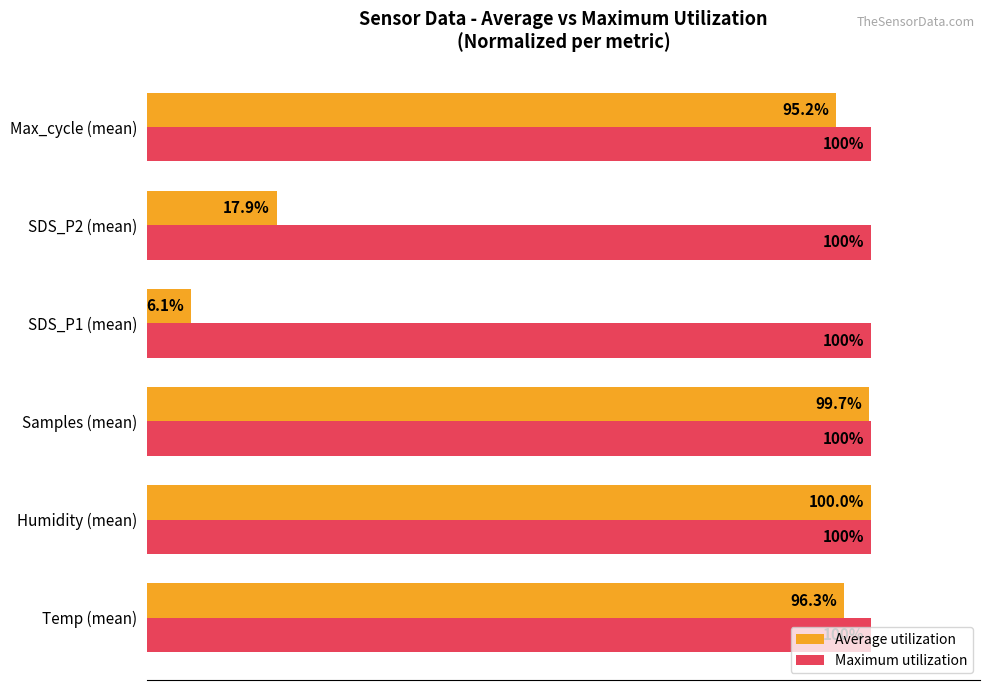

Rank the series by their average value, from lowest to highest.

Average utilization, Maximum utilization